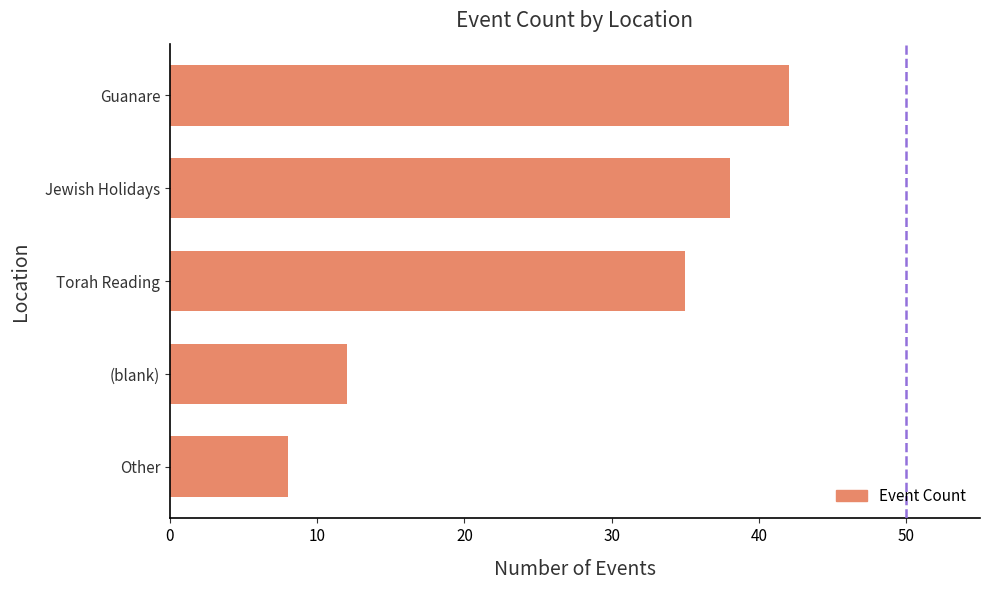

Read the value at Jewish Holidays.

38